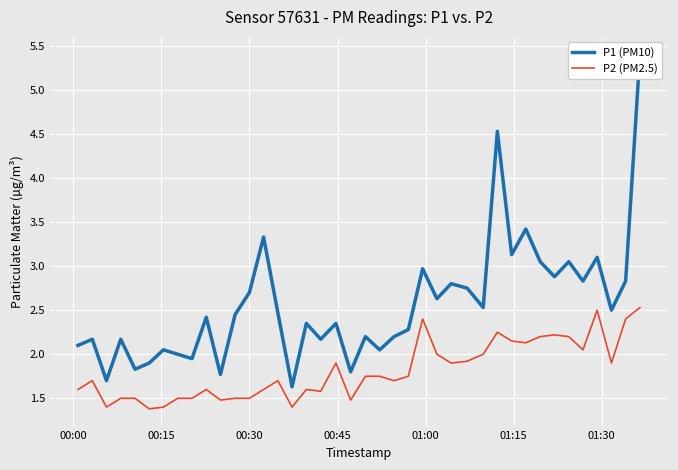

What is the minimum value for P2 (PM2.5)?

1.4